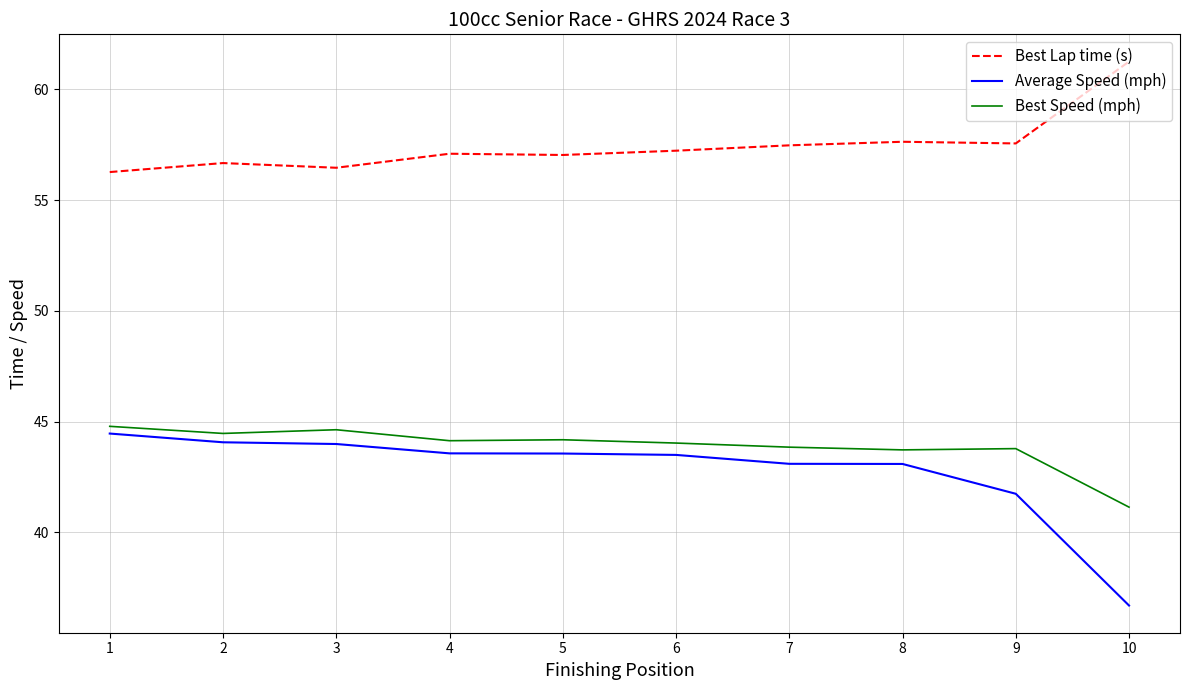

What are all the series names shown in the legend?

Best Lap time (s), Average Speed (mph), Best Speed (mph)